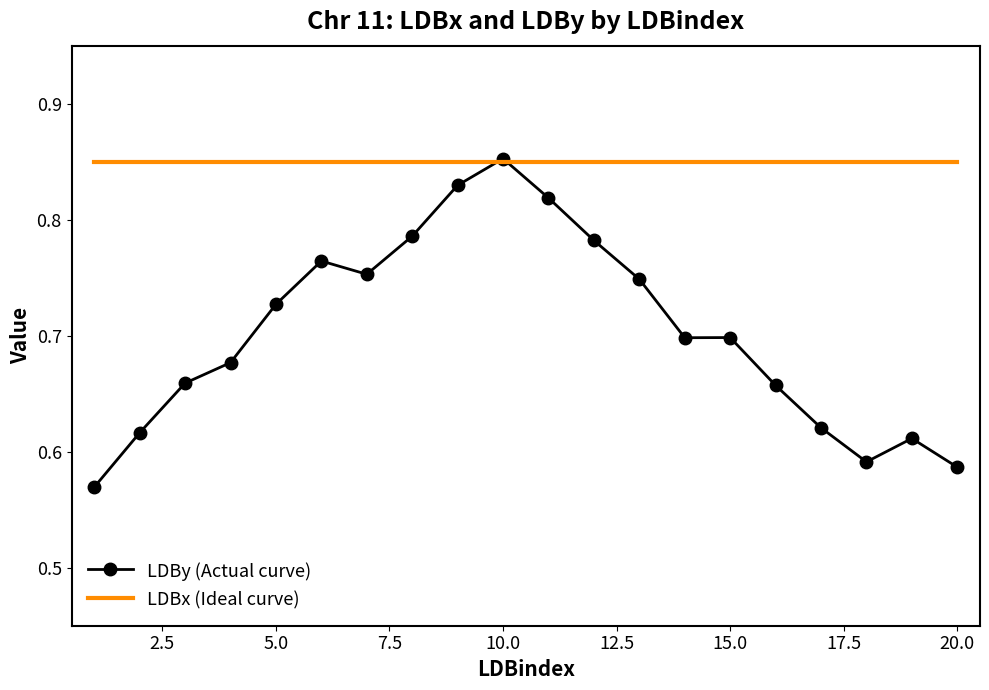

How many categories are shown in the chart?

20